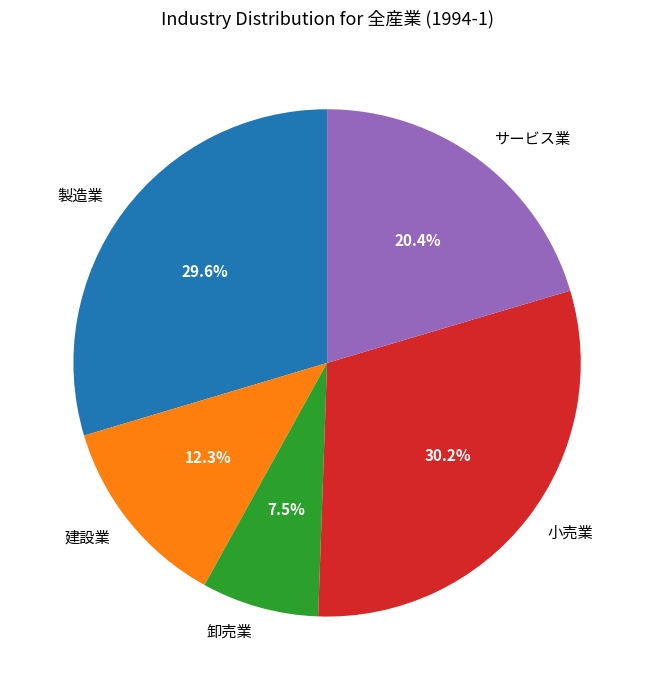

What is the ratio of the value at サービス業 to the value at 卸売業?

2.7